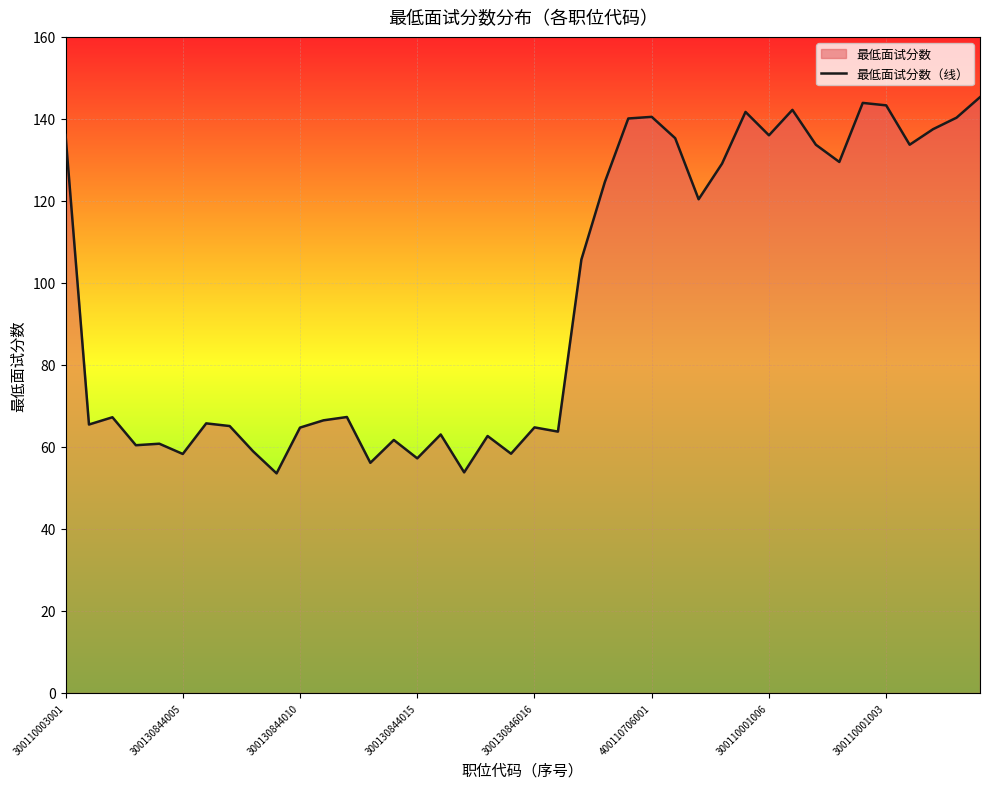

At which category does the chart reach its peak across all series?

39